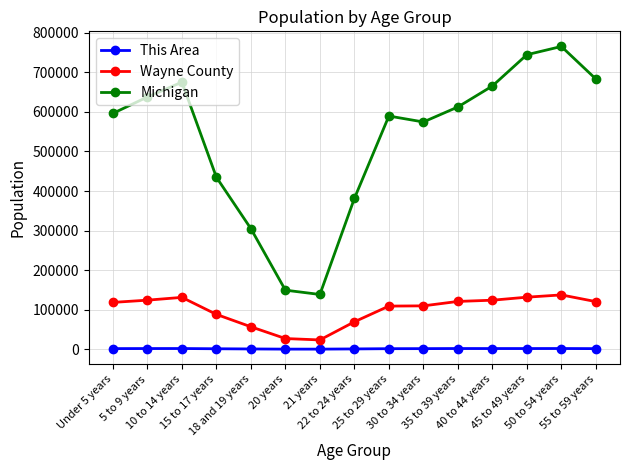

Where is the first local maximum for Michigan?

10 to 14 years